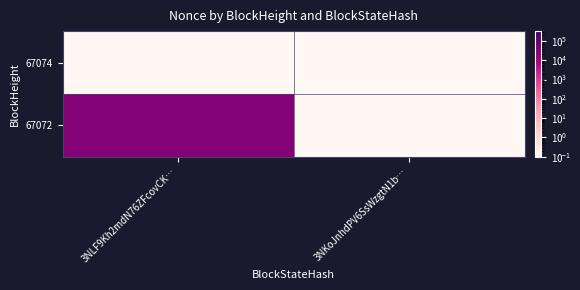

Rank the series at 3NLF9Kh2mdN76ZFcovCK… from lowest to highest value.

67074, 67072